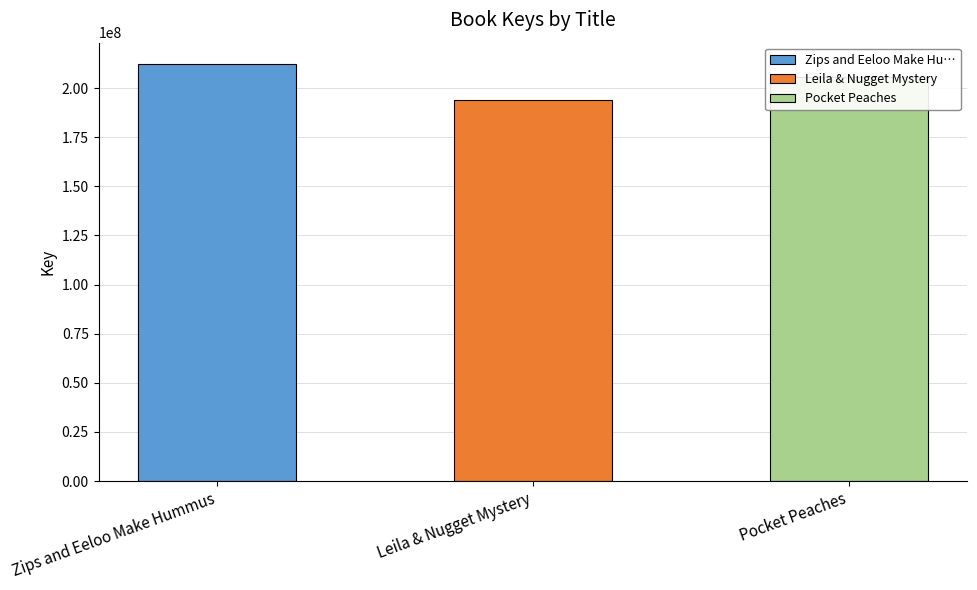

What is the smallest value displayed?

193695923